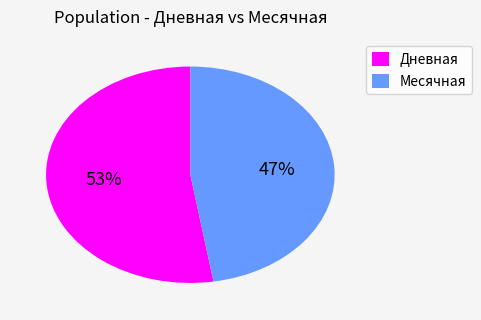

Count the number of slices in the pie.

2